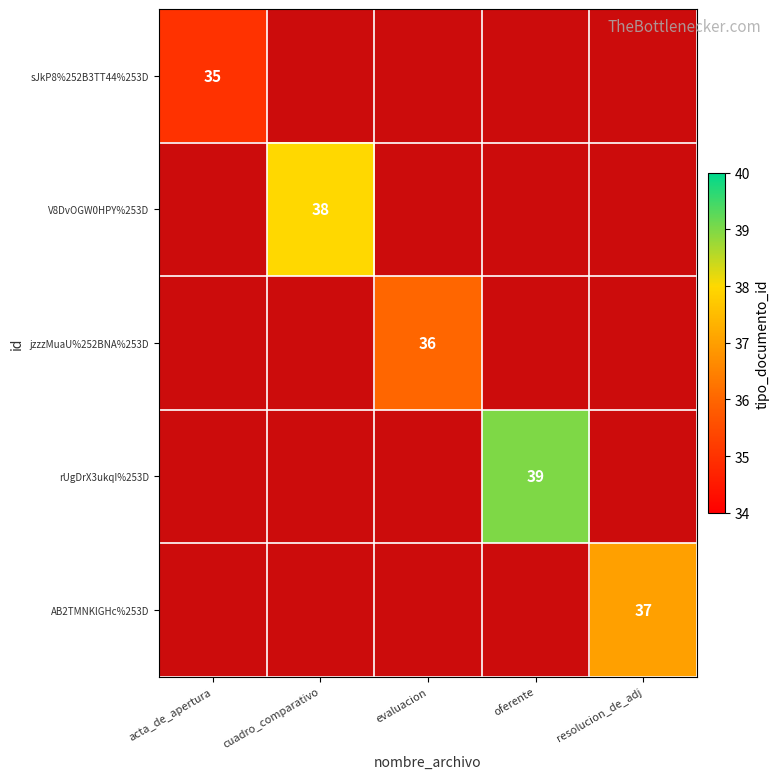

The AB2TMNKlGHc%253D series shows 56 at resolucion_de_adj. True or false?

False